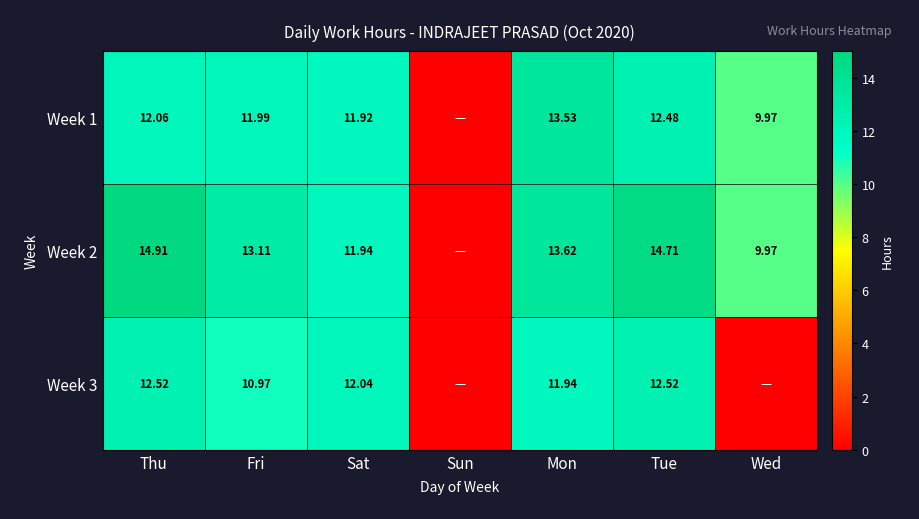

Is it true that Week 2 equals 13.6 at Mon?

True